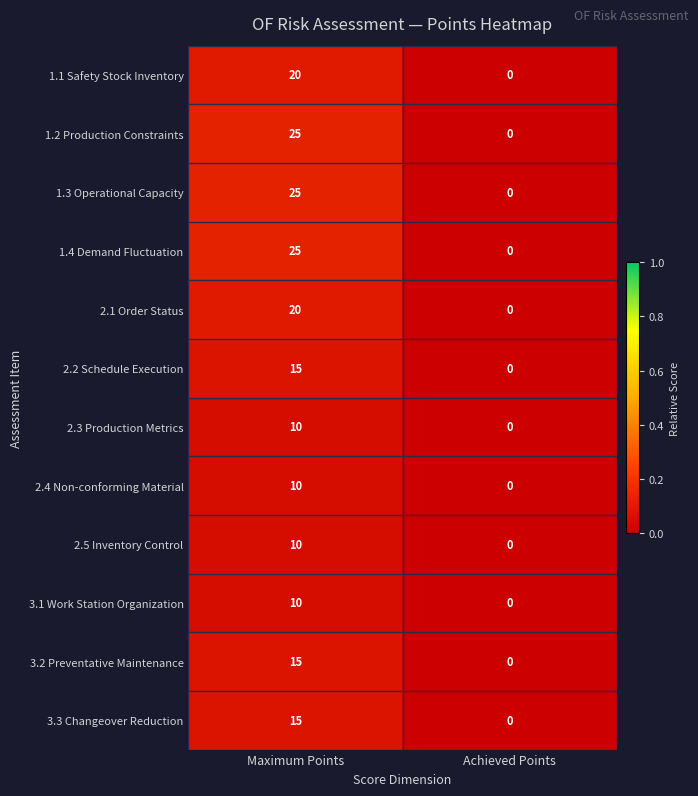

Reading left to right, list all the values displayed in this chart.

1.1 Safety Stock Inventory: Maximum Points=20	Achieved Points=0
1.2 Production Constraints: Maximum Points=25	Achieved Points=0
1.3 Operational Capacity: Maximum Points=25	Achieved Points=0
1.4 Demand Fluctuation: Maximum Points=25	Achieved Points=0
2.1 Order Status: Maximum Points=20	Achieved Points=0
2.2 Schedule Execution: Maximum Points=15	Achieved Points=0
2.3 Production Metrics: Maximum Points=10	Achieved Points=0
2.4 Non-conforming Material: Maximum Points=10	Achieved Points=0
2.5 Inventory Control: Maximum Points=10	Achieved Points=0
3.1 Work Station Organization: Maximum Points=10	Achieved Points=0
3.2 Preventative Maintenance: Maximum Points=15	Achieved Points=0
3.3 Changeover Reduction: Maximum Points=15	Achieved Points=0